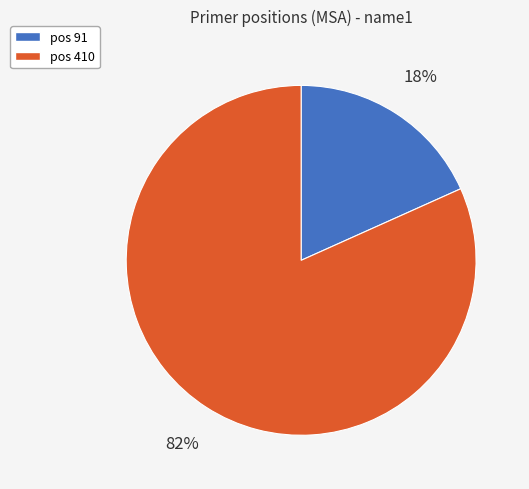

How many segments does this pie chart have?

2